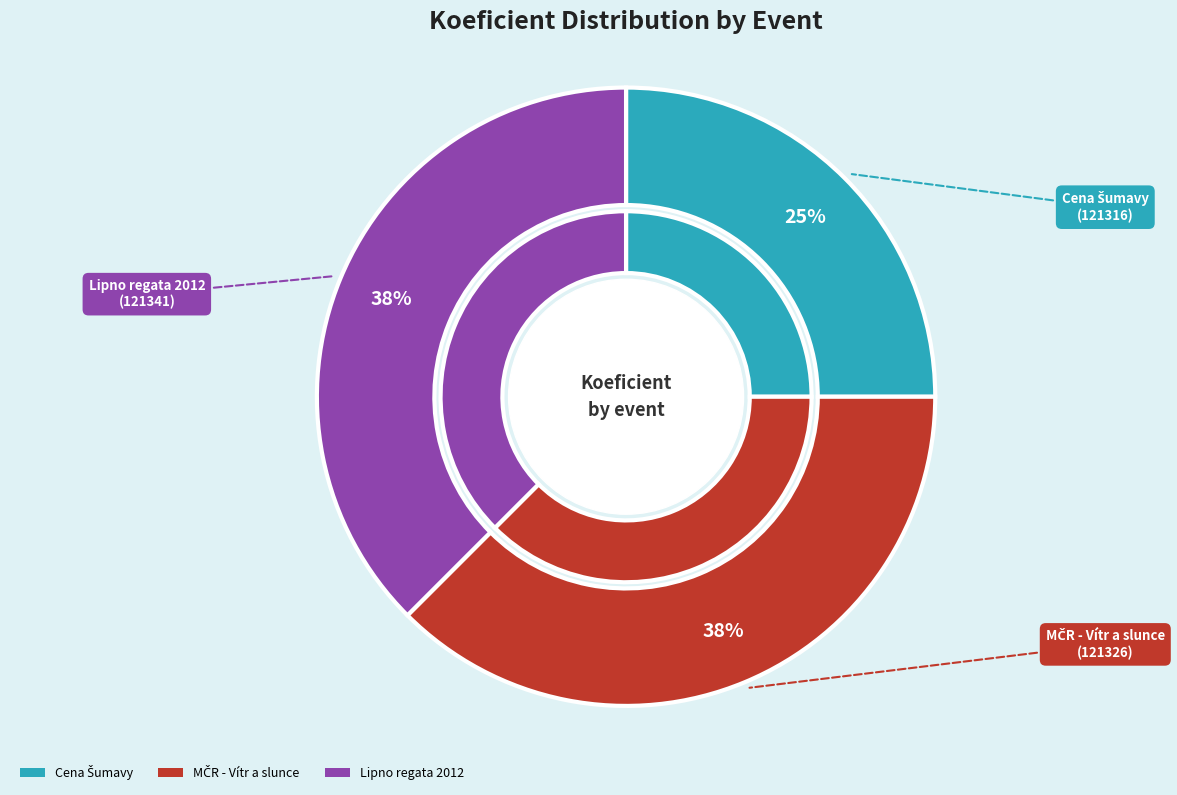

Count the number of slices in the pie.

3